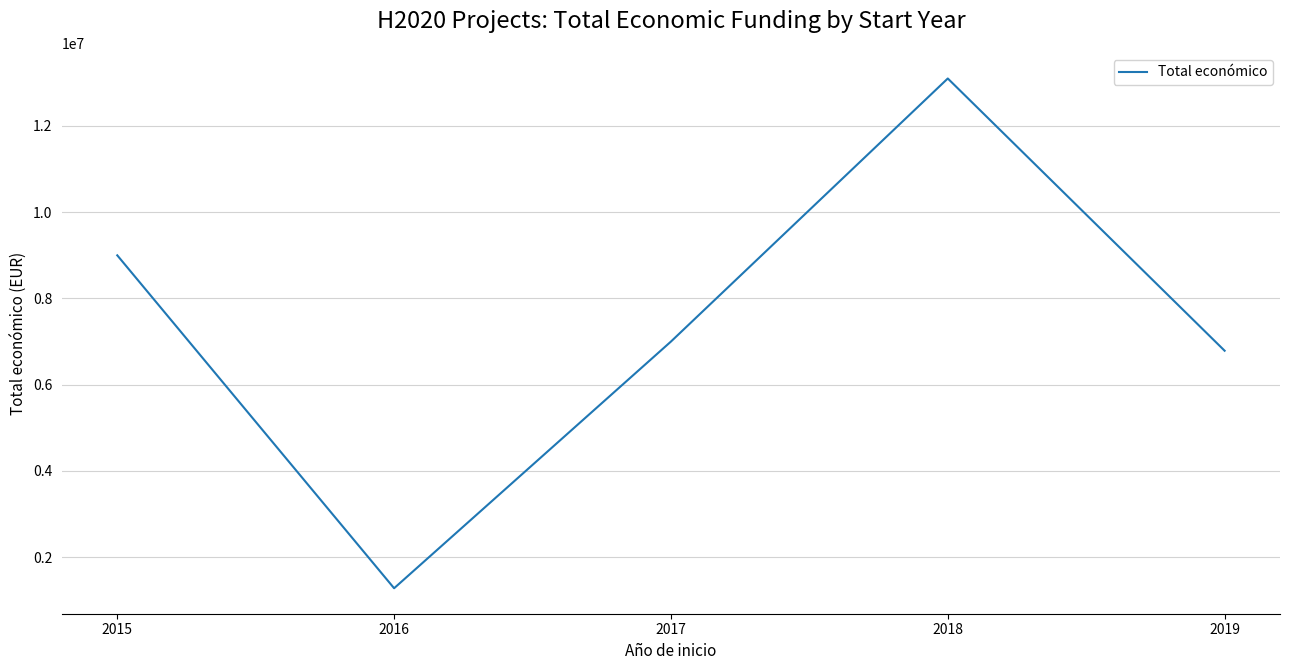

How many lines are shown in the chart?

1